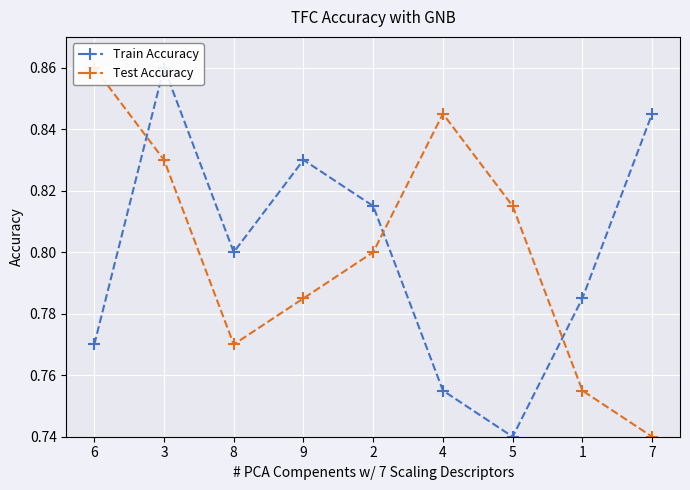

How many times do col_5 and col_9 cross each other?

3